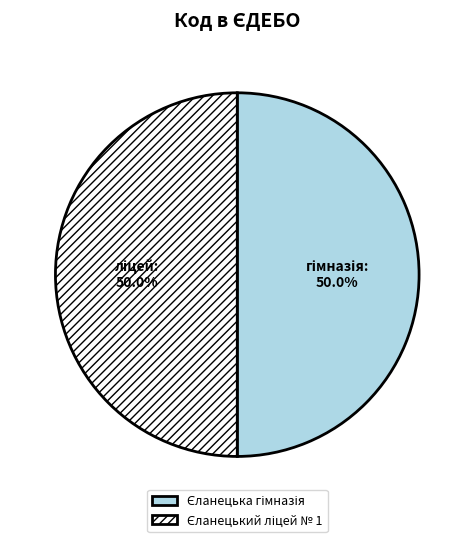

Which slice is the largest?

Єланецька гімназія